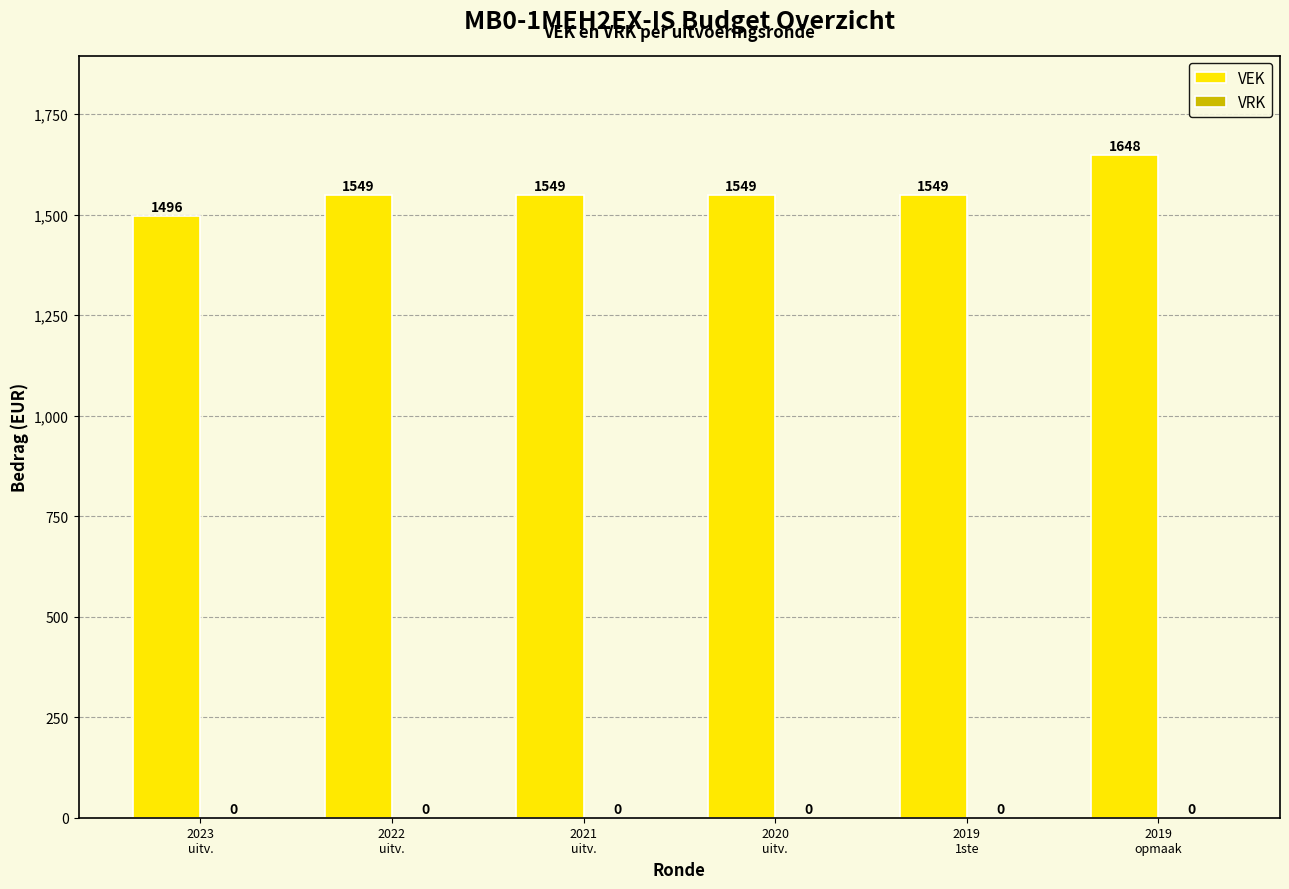

What is the difference between the maximum and minimum values?

152